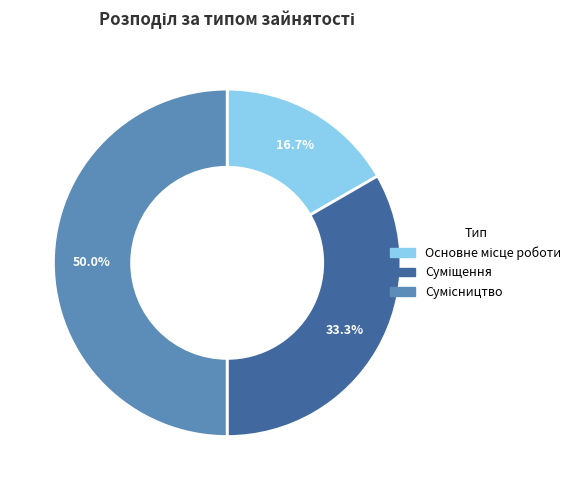

What portion of the pie excludes Сумісництво?

50.0%